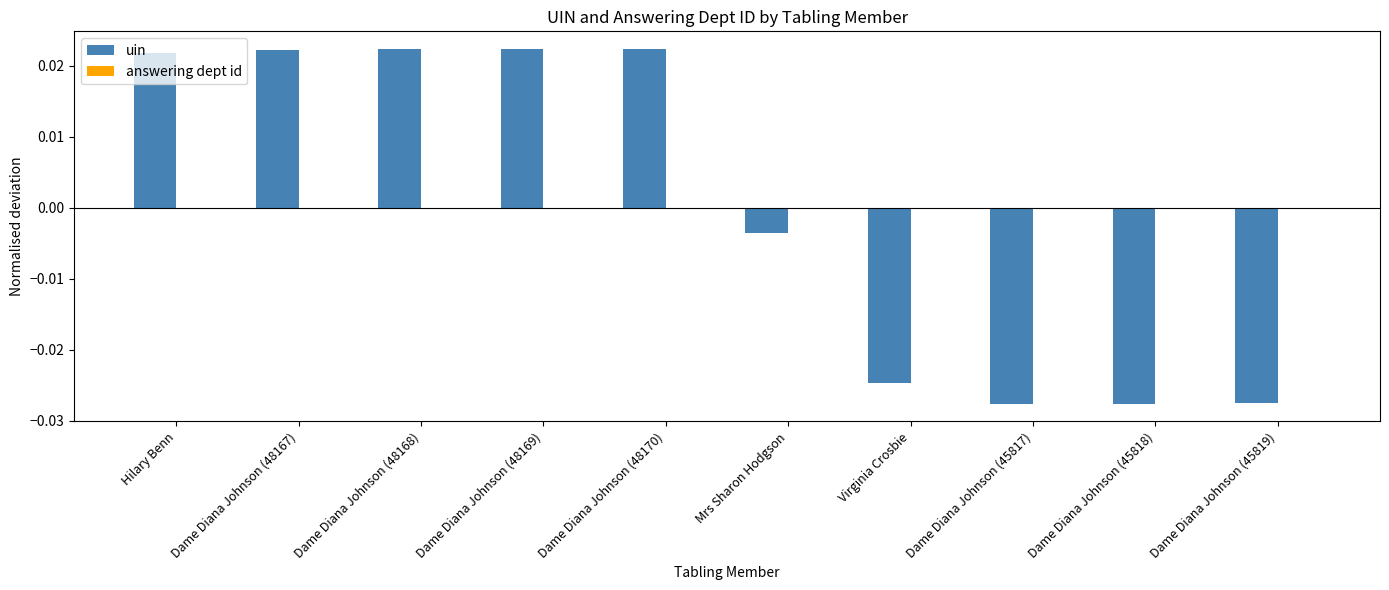

Which has a higher value, Virginia Crosbie or Hilary Benn?

Hilary Benn